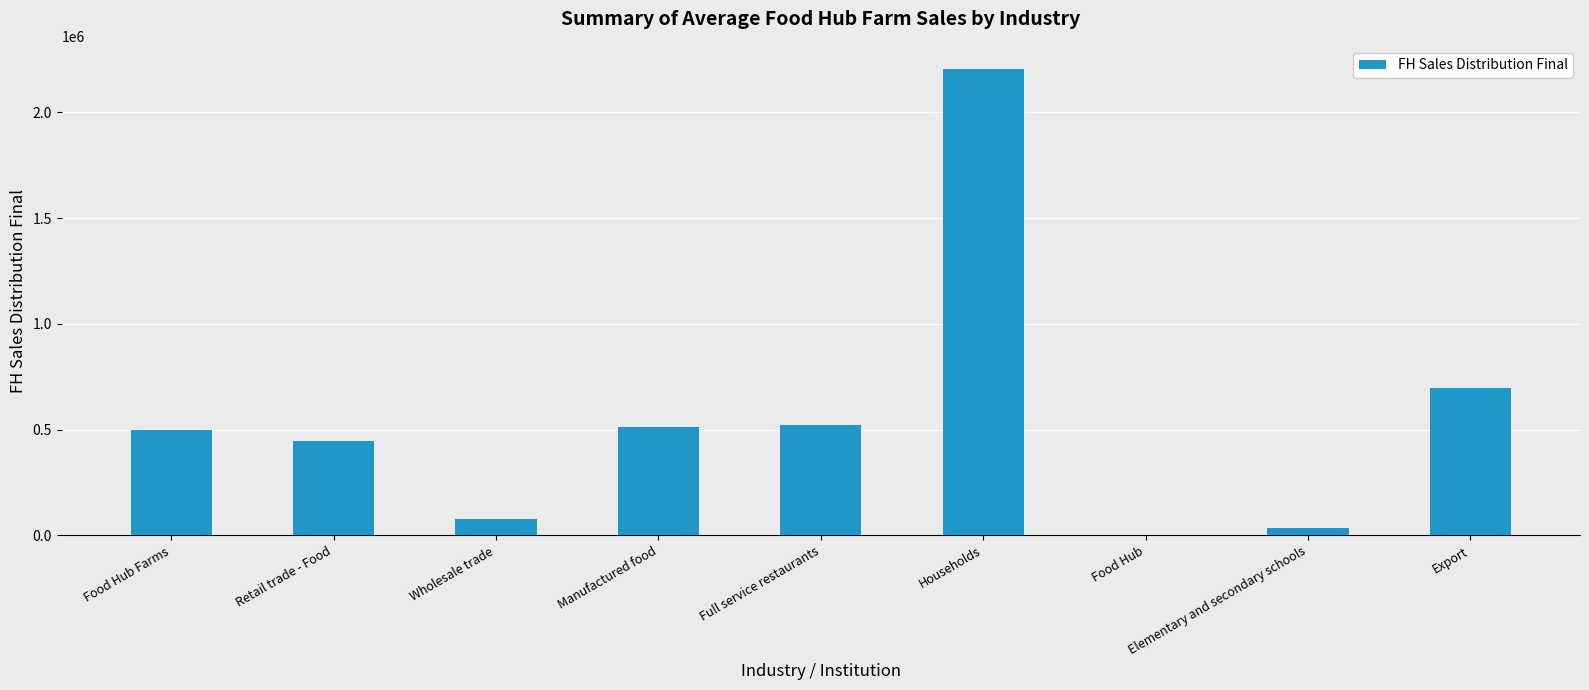

What is the sum of the values at Food Hub and Retail trade - Food?

448007.9